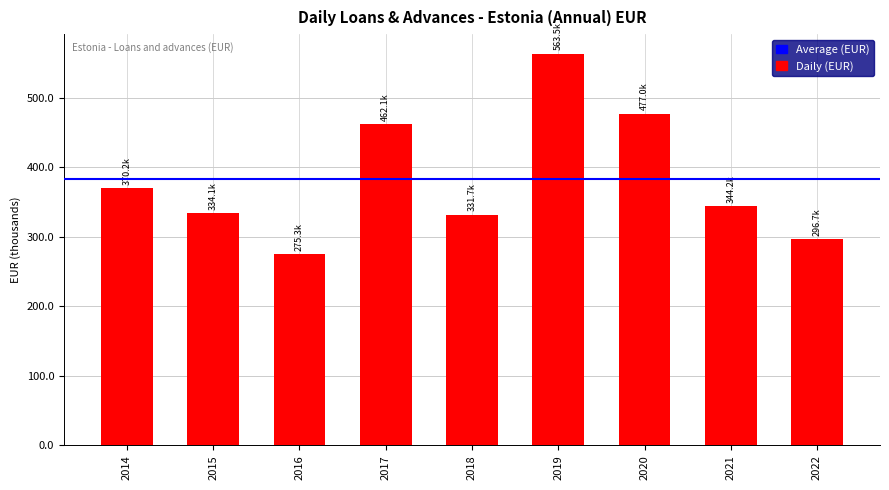

What is the difference between the maximum and minimum values?

288274